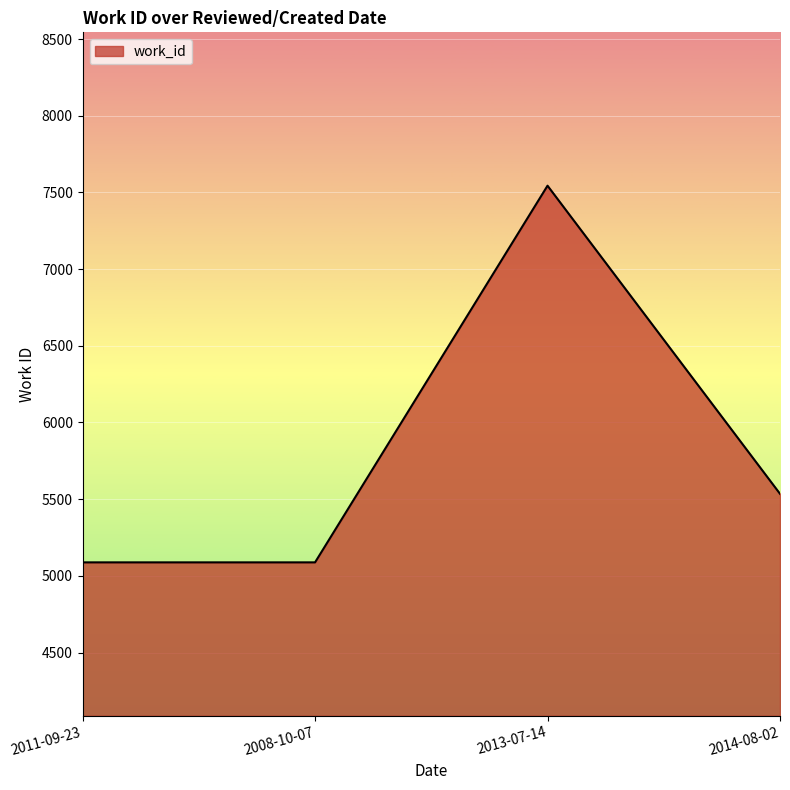

What is the minimum value shown in the chart?

5088